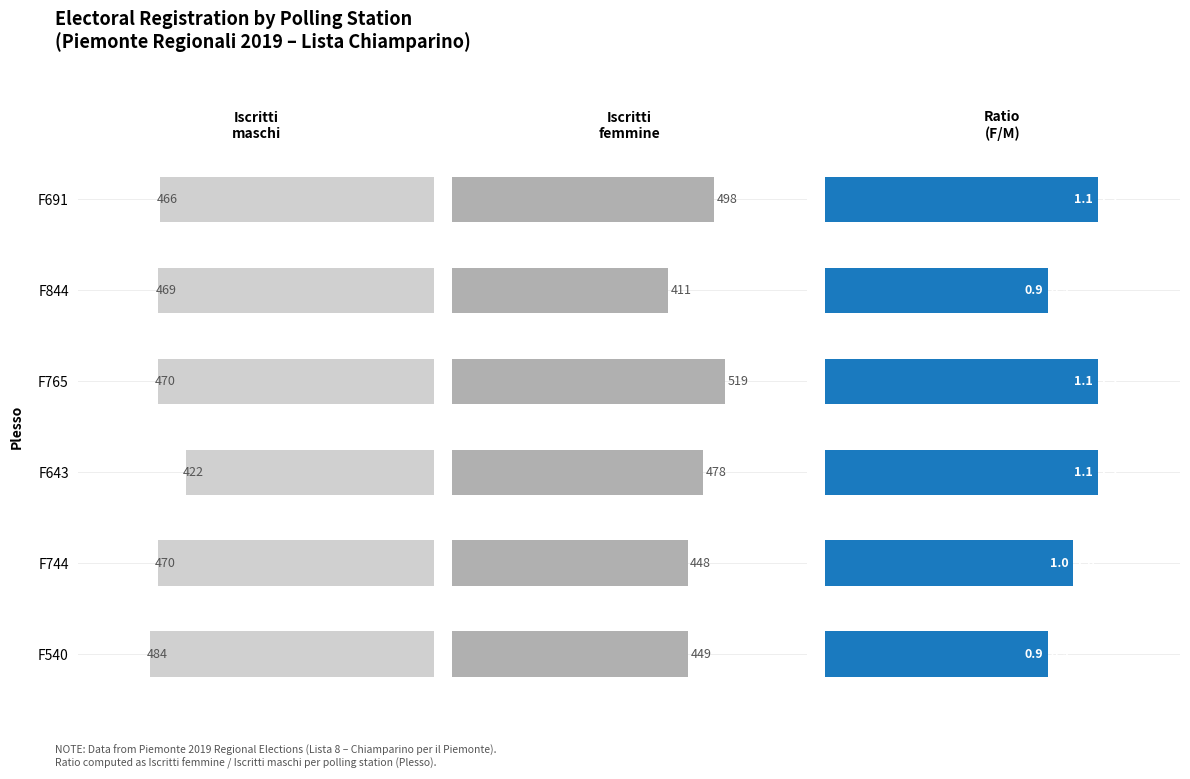

At how many categories does at least one series exceed 12?

6